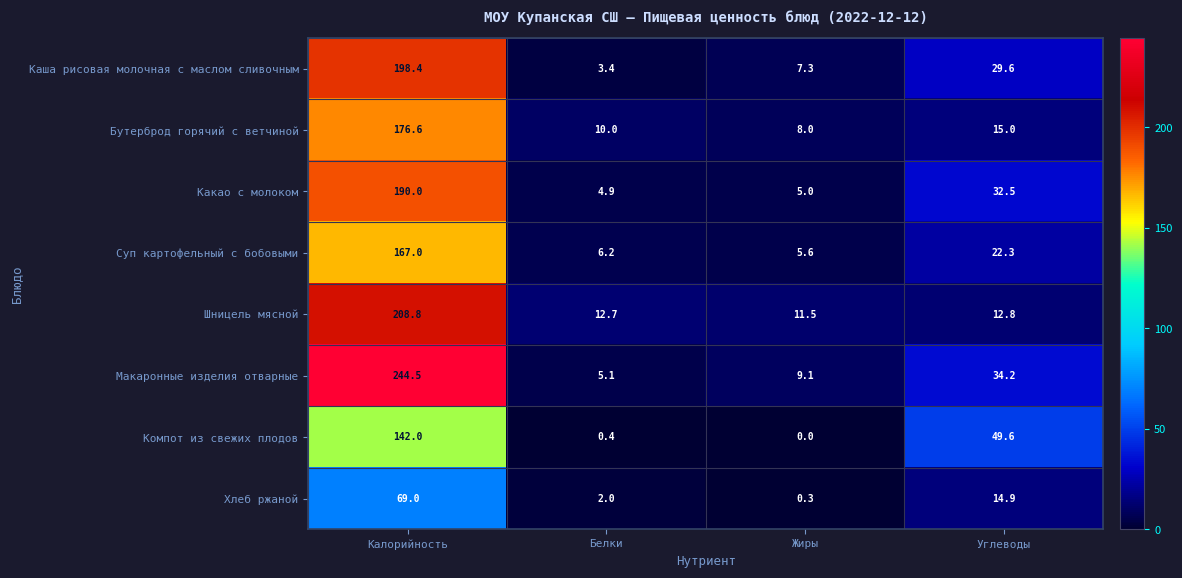

Rank the series by their maximum value, from lowest to highest.

Хлеб ржаной, Компот из свежих плодов, Суп картофельный с бобовыми, Бутерброд горячий с ветчиной, Какао с молоком, Каша рисовая молочная с маслом сливочным, Шницель мясной, Макаронные изделия отварные